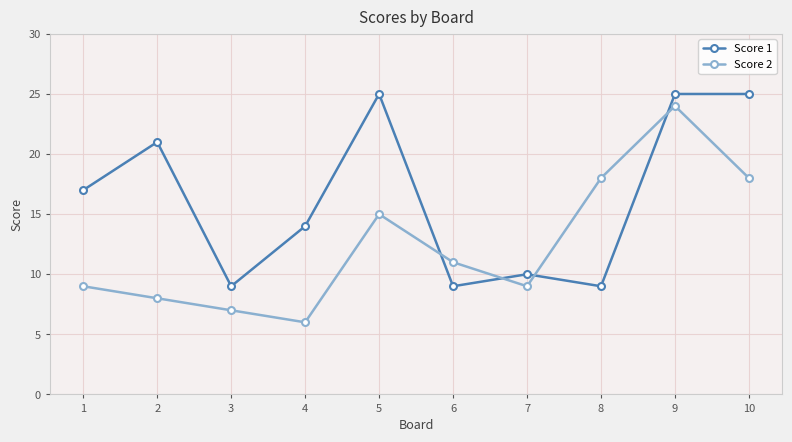

What is the smallest value displayed?

6